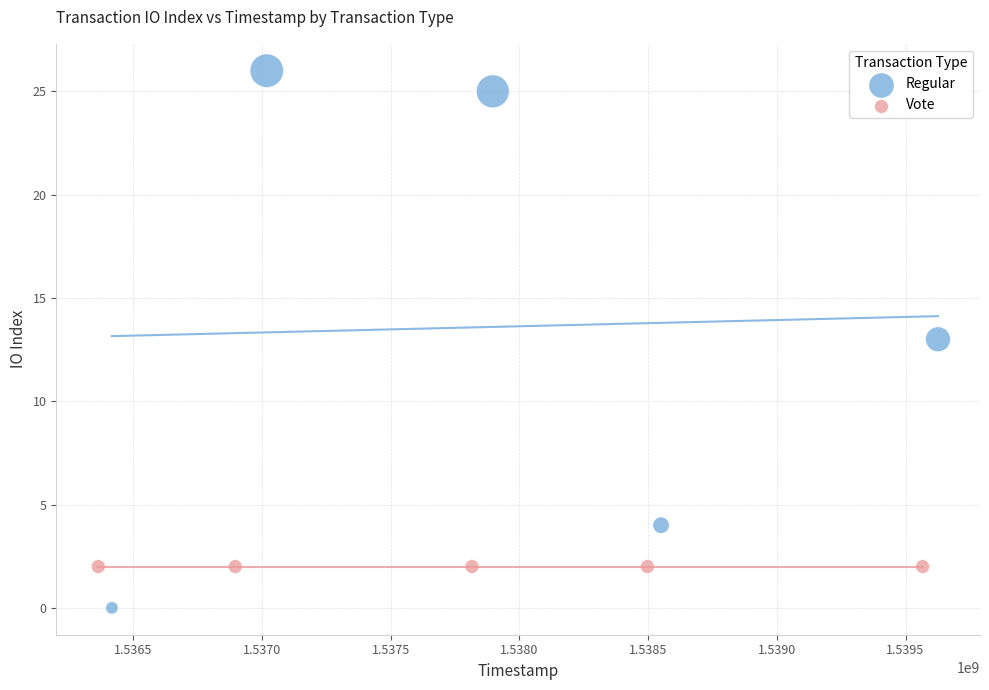

Which series reaches the minimum Y coordinate?

Regular